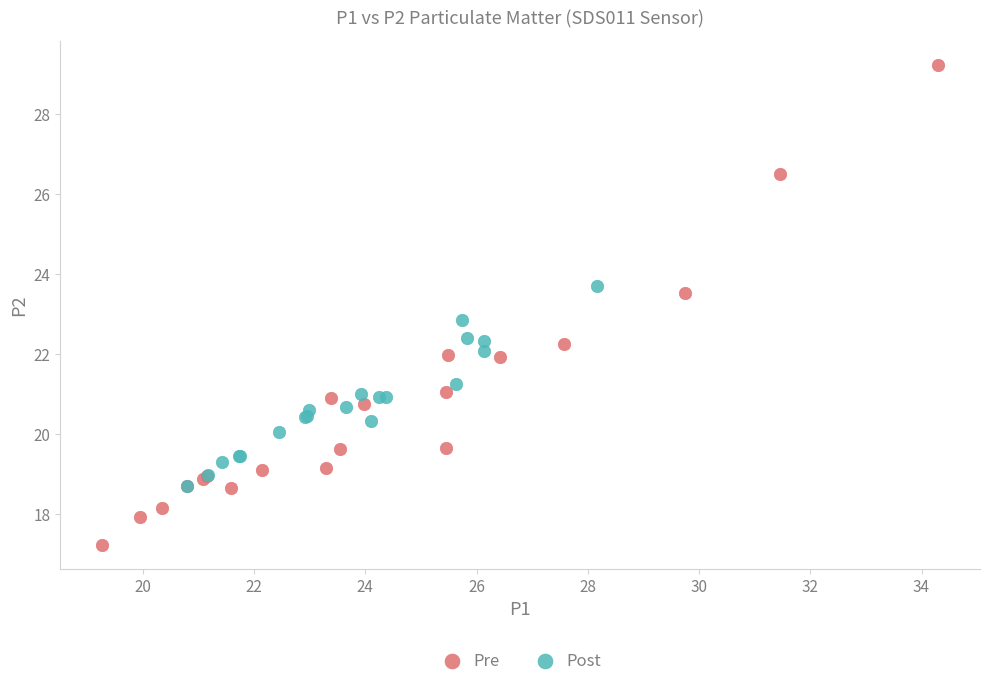

What are all the series names shown in the legend?

Pre, Post